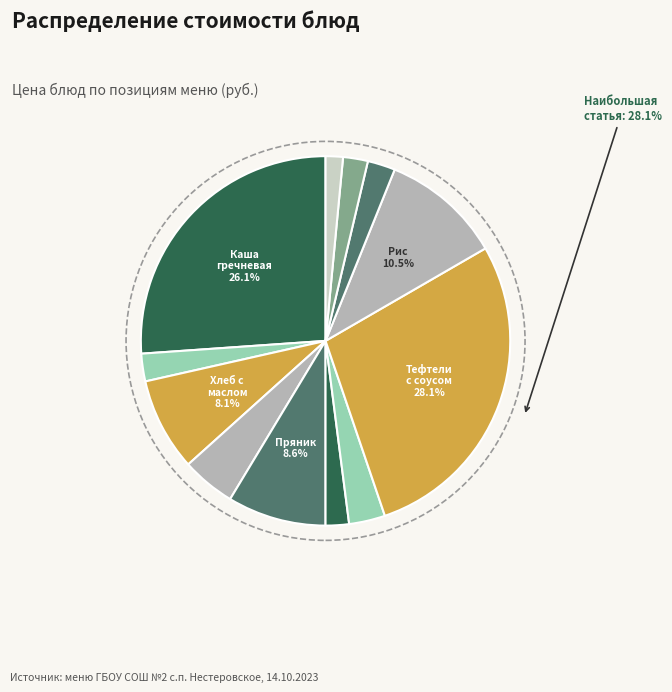

Count the number of slices in the pie.

12